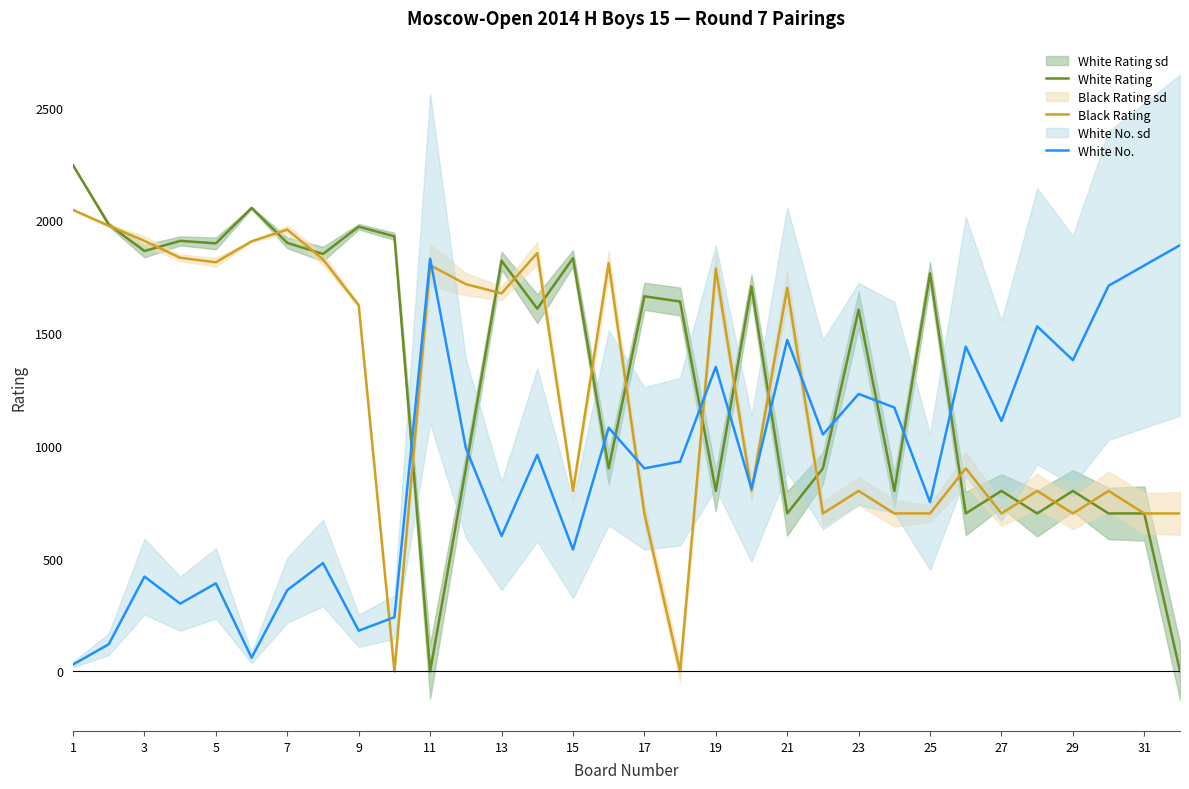

Rank the series by their average value, from lowest to highest.

White No., Black Rating, White Rating